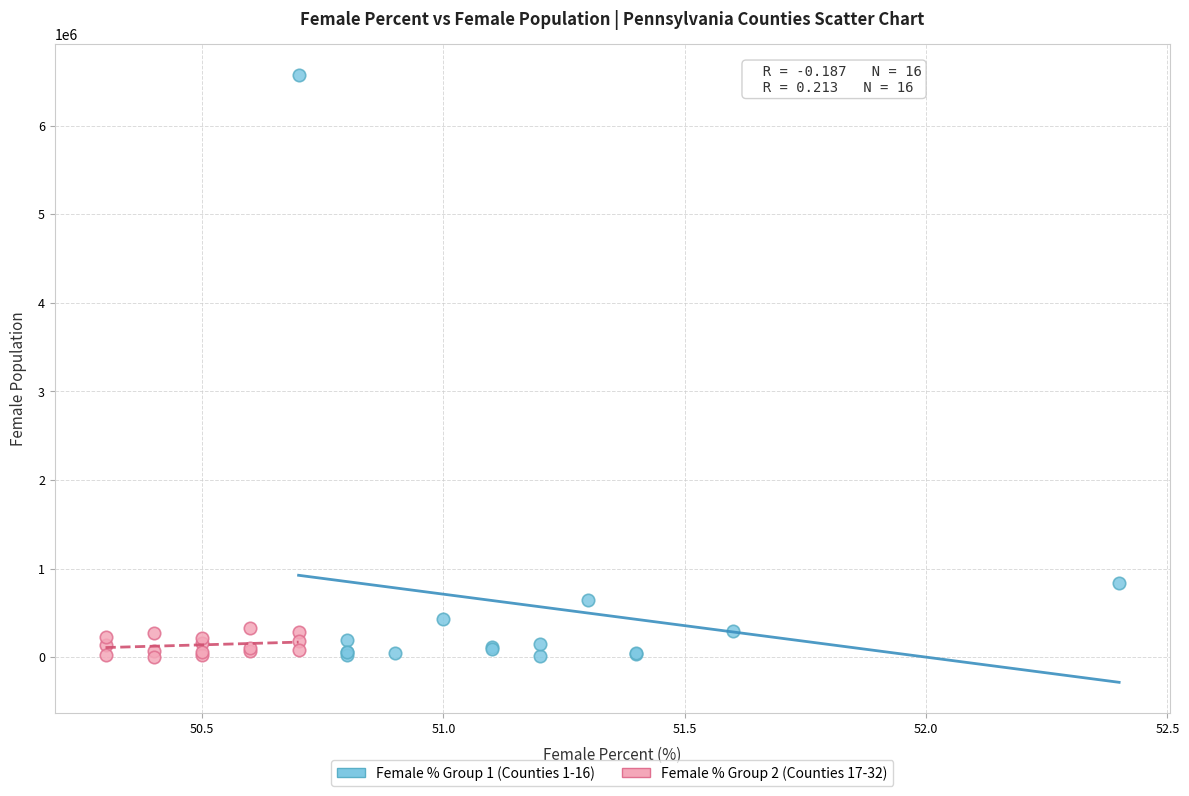

Which series has the largest Y range (max minus min)?

Female % Group 1 (Counties 1-16)